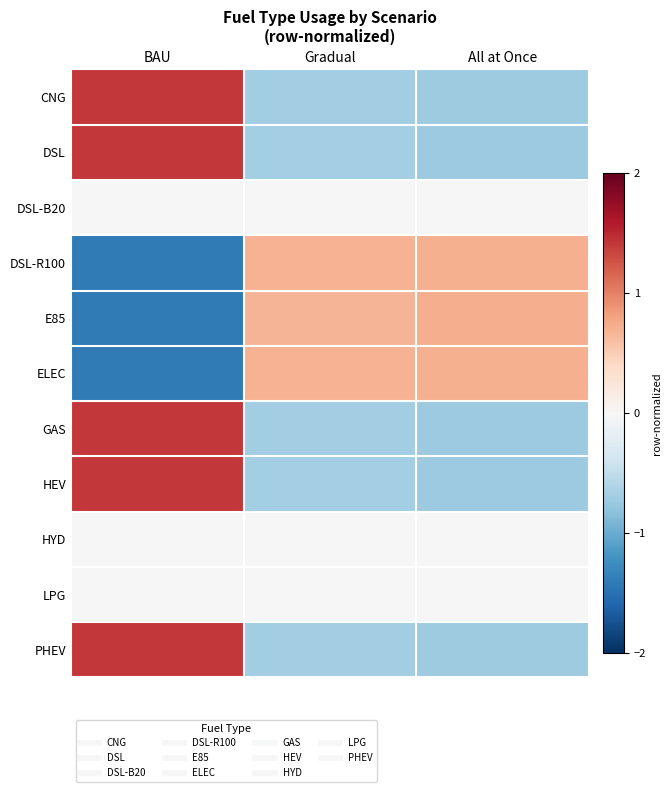

At how many categories does at least one series exceed 1?

1